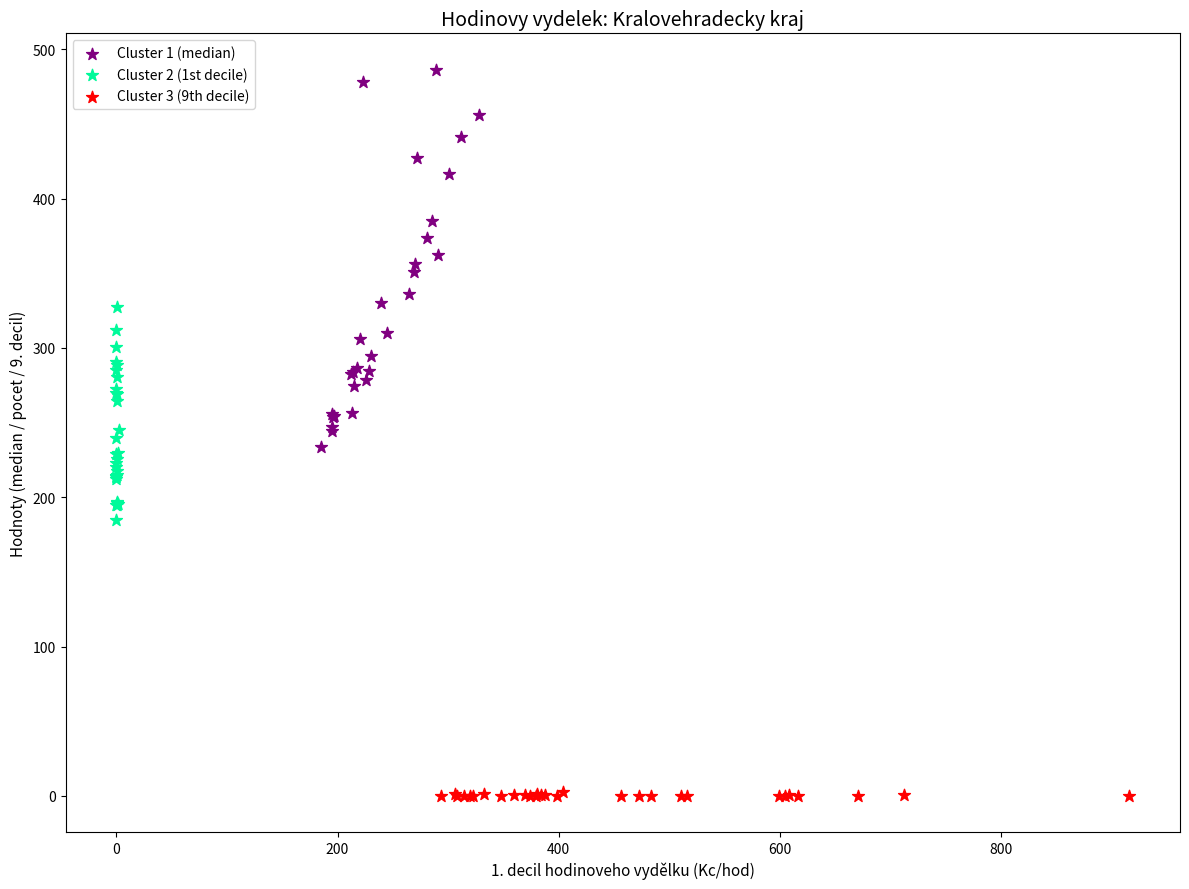

Which series contains the highest Y value?

Cluster 1 (median)